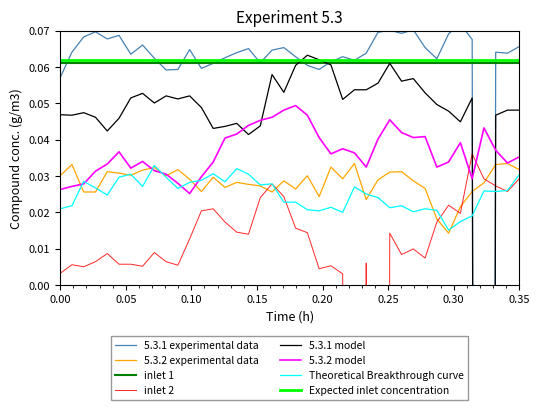

Does the chart display data point markers on the line(s)?

No